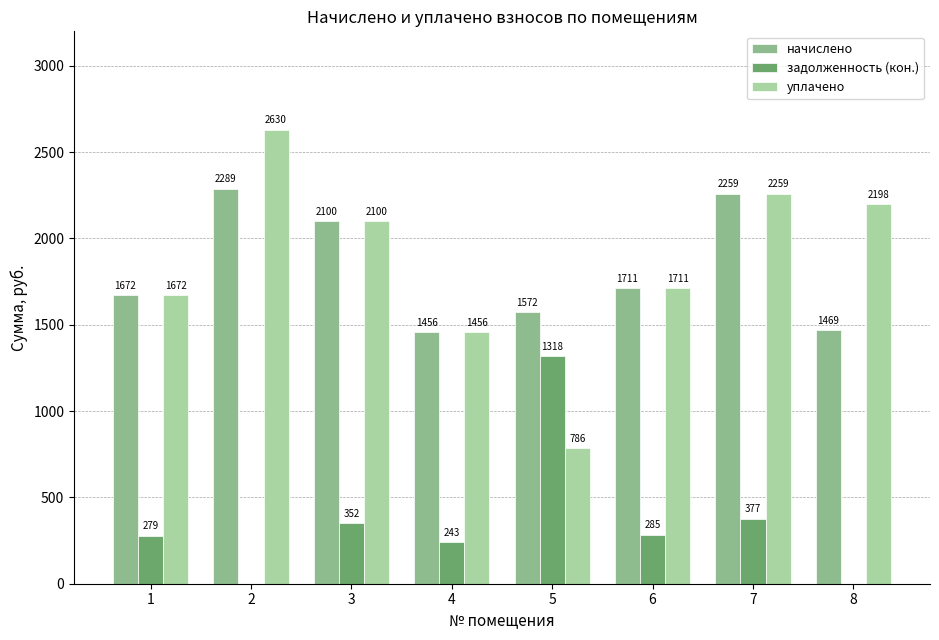

At which label does начислено first exceed 1710?

2